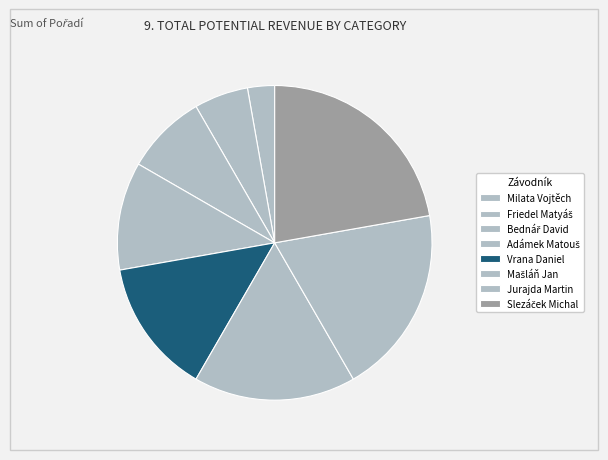

Which slice is the largest?

Slezáček Michal